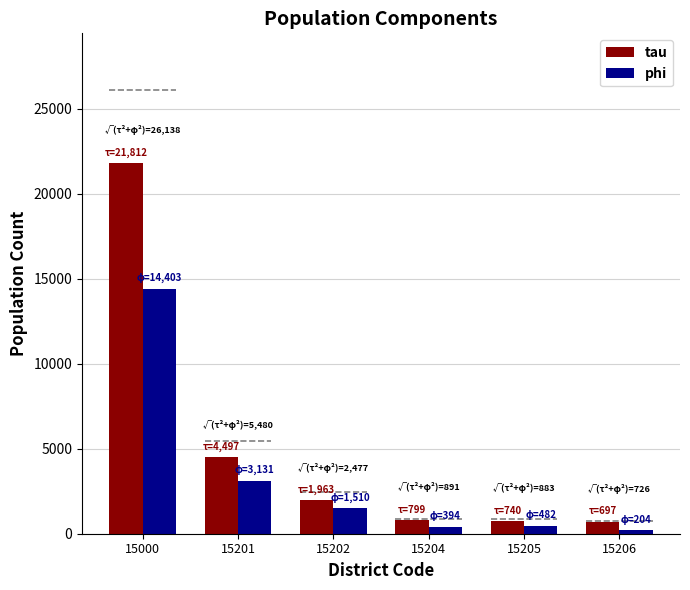

What is the smallest value displayed?

204